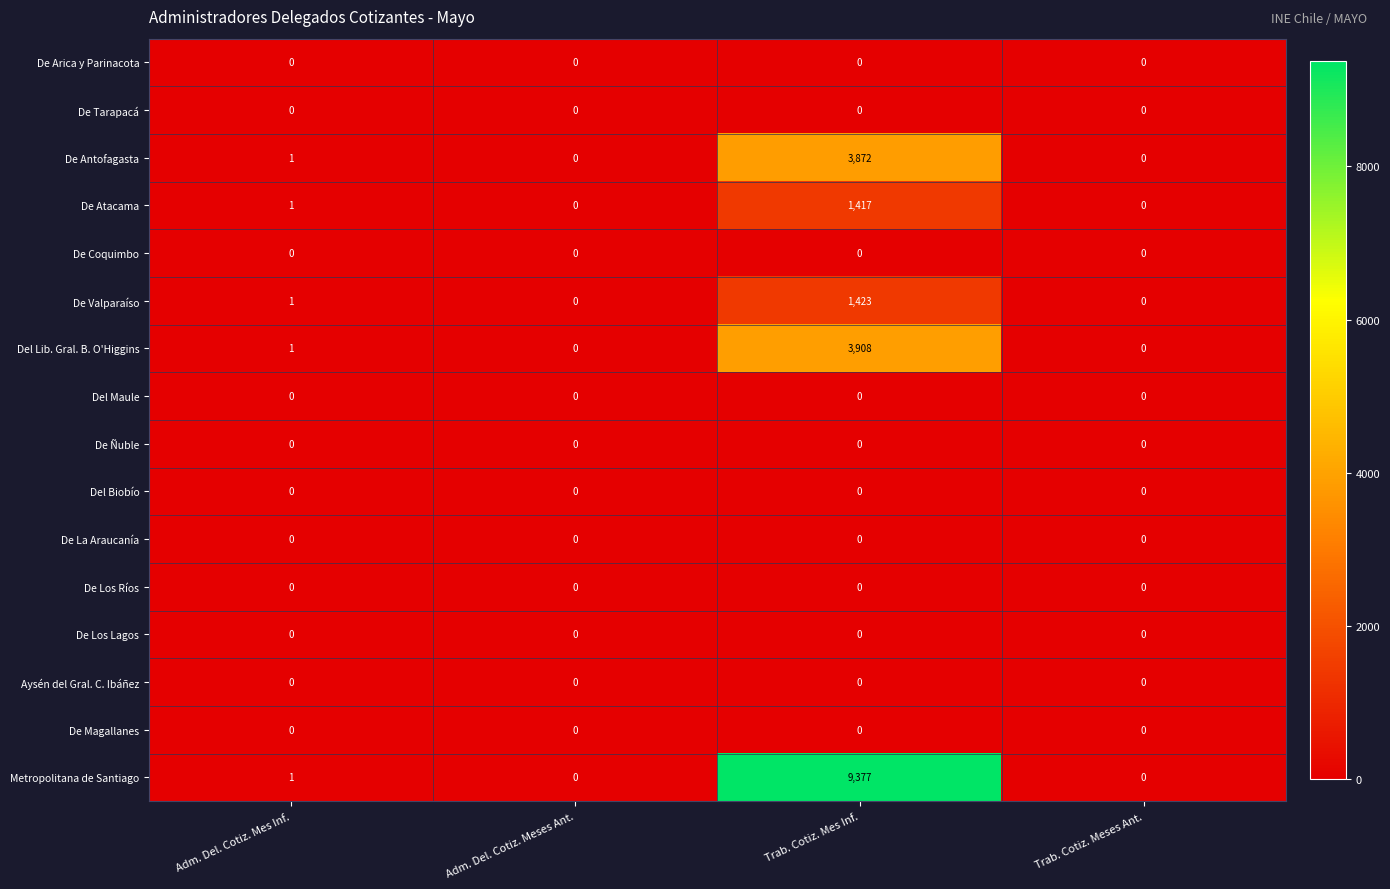

What is the sum of all De Antofagasta values?

3873